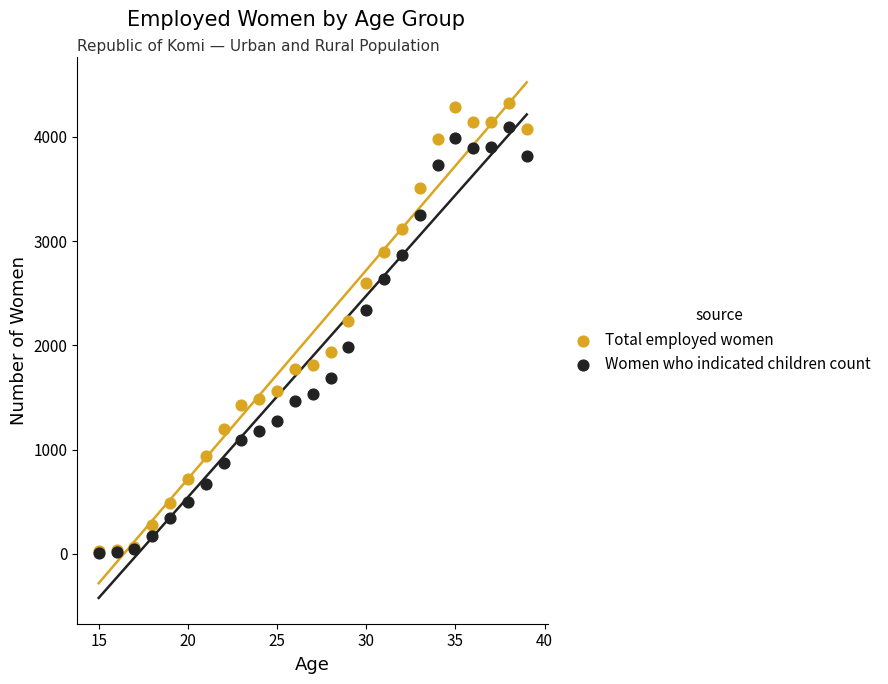

In the Total employed women series, what Y value is closest to 2172?

2236